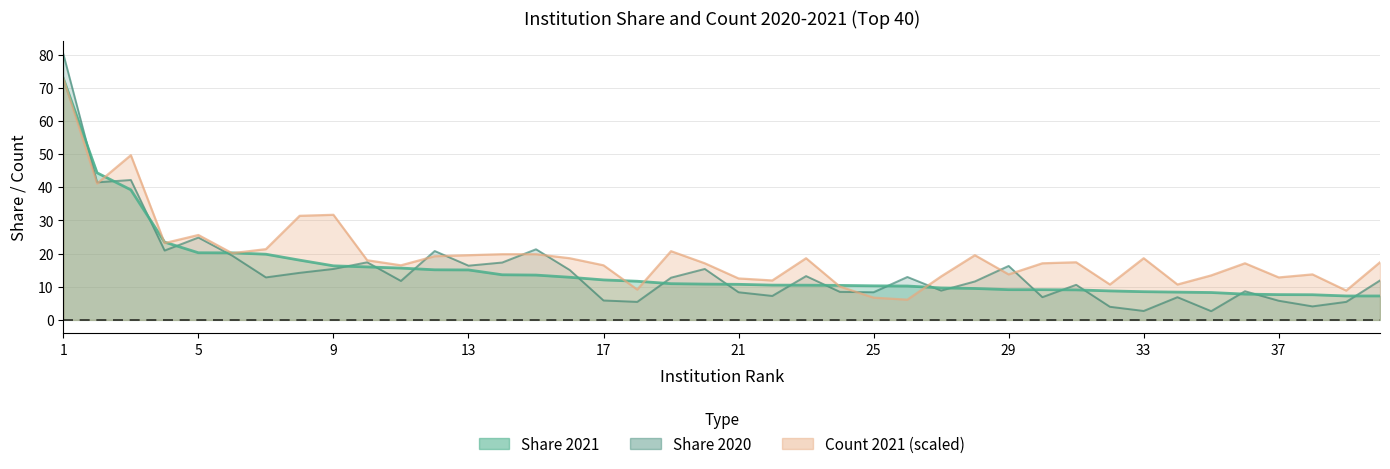

Count the number of data series in this chart.

3